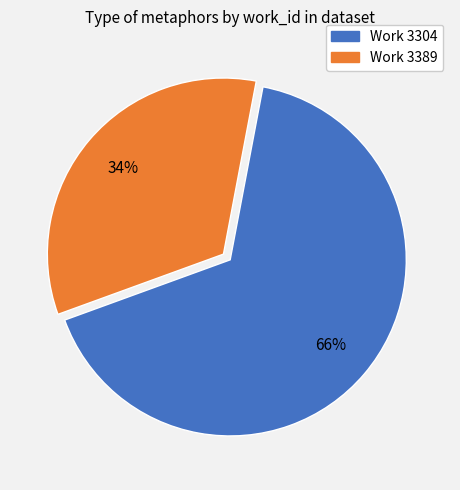

How many segments does this pie chart have?

2